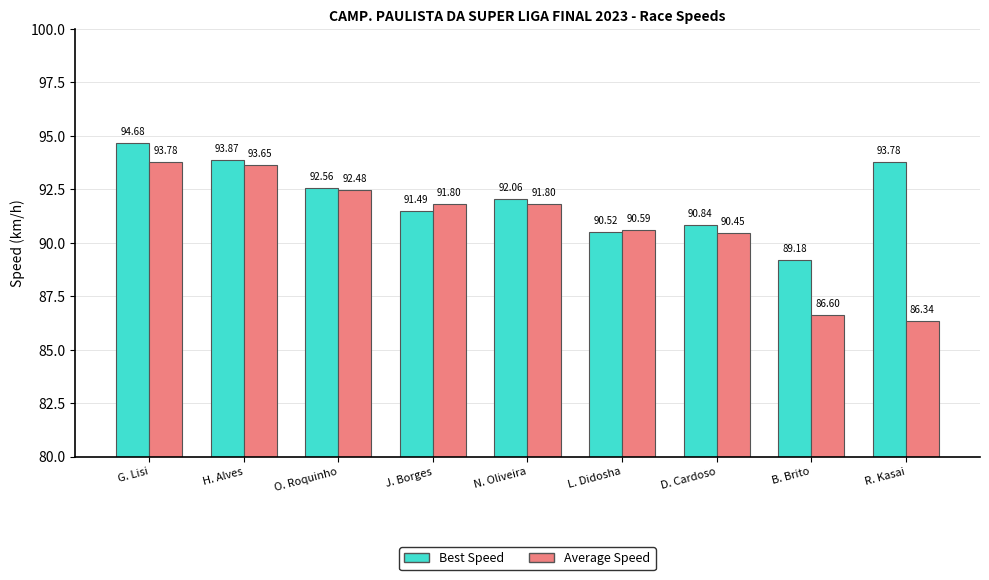

What is the maximum value shown in the chart?

94.7